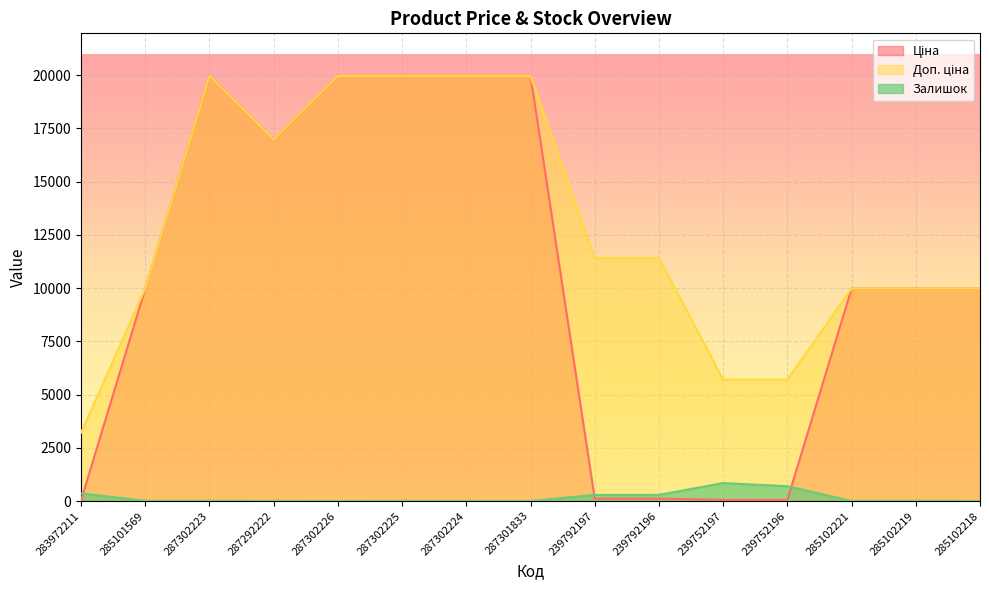

The Залишок series shows 7.0 at 285101569. True or false?

True